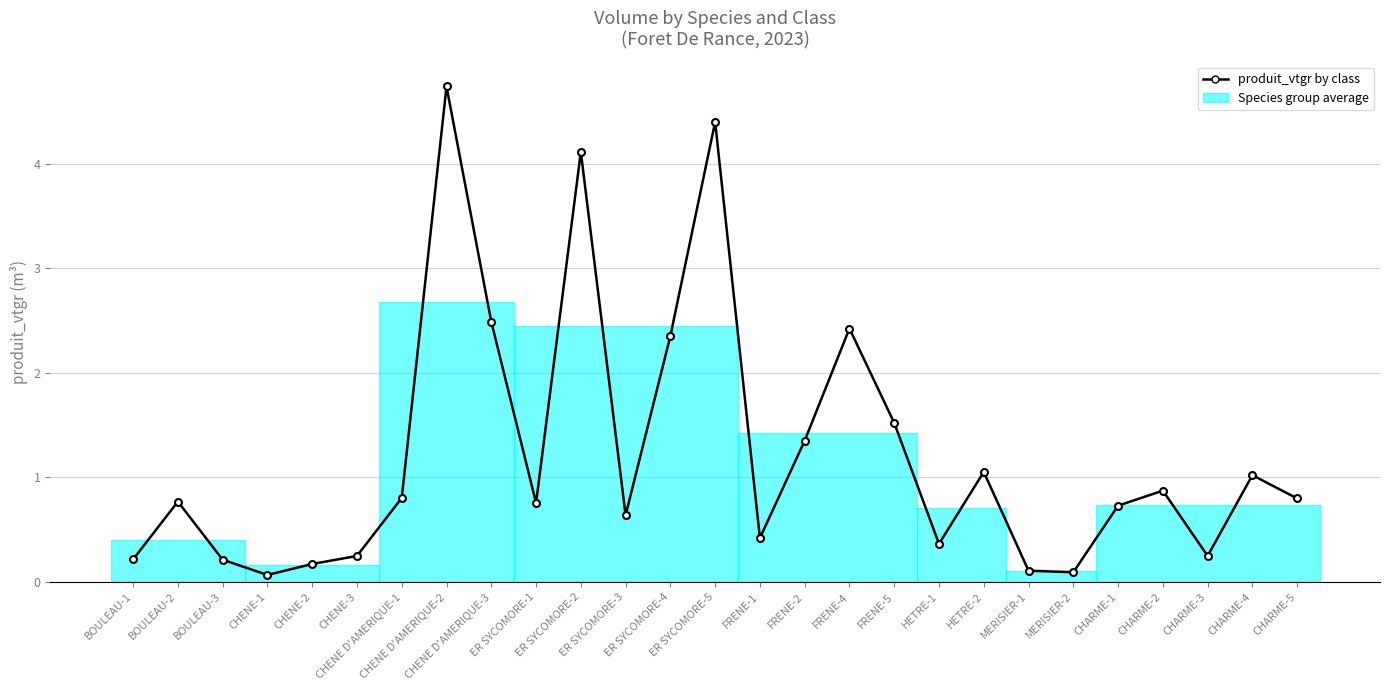

True or false: the data has more than 2 interior local peaks.

True